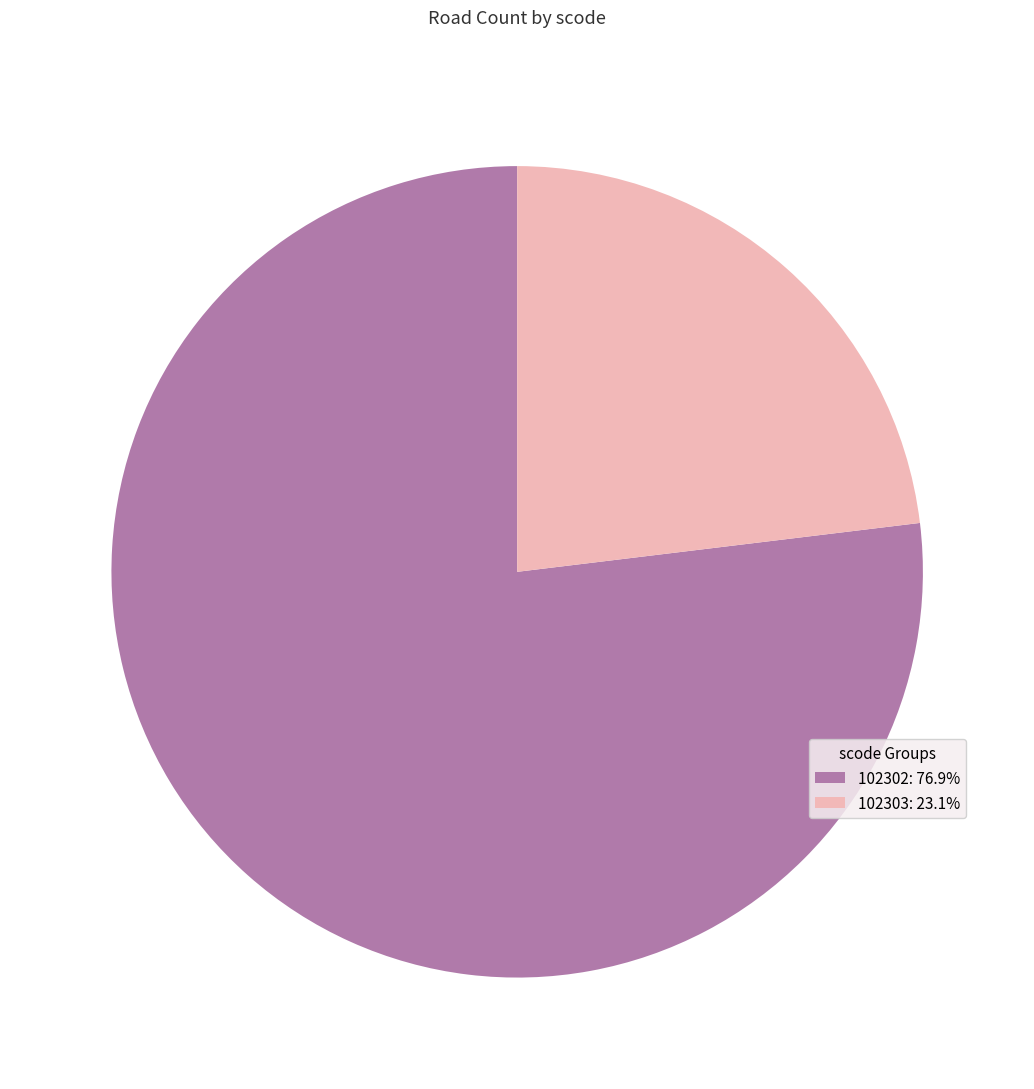

Does 102303 represent more than half of the total?

No